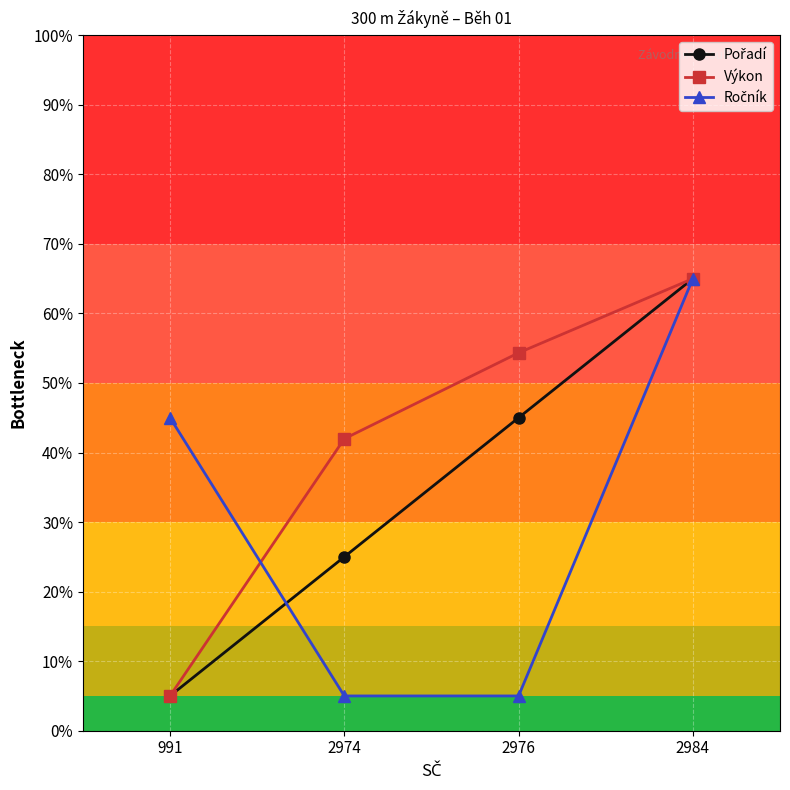

True or false: Výkon has more than 2 interior local peaks.

False